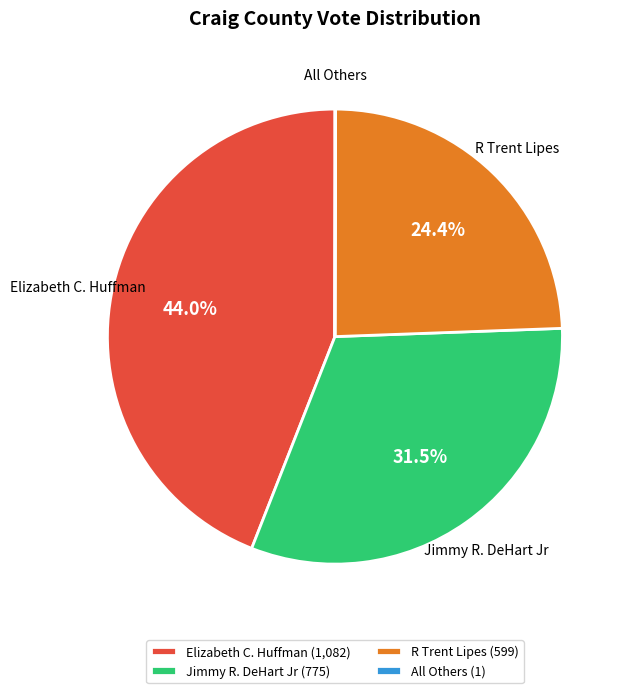

Does any single category account for the majority?

No